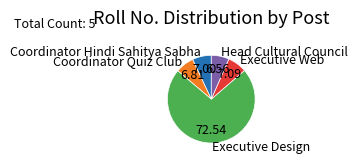

Combined, do Executive Web and Coordinator Hindi Sahitya Sabha account for over 50%?

No